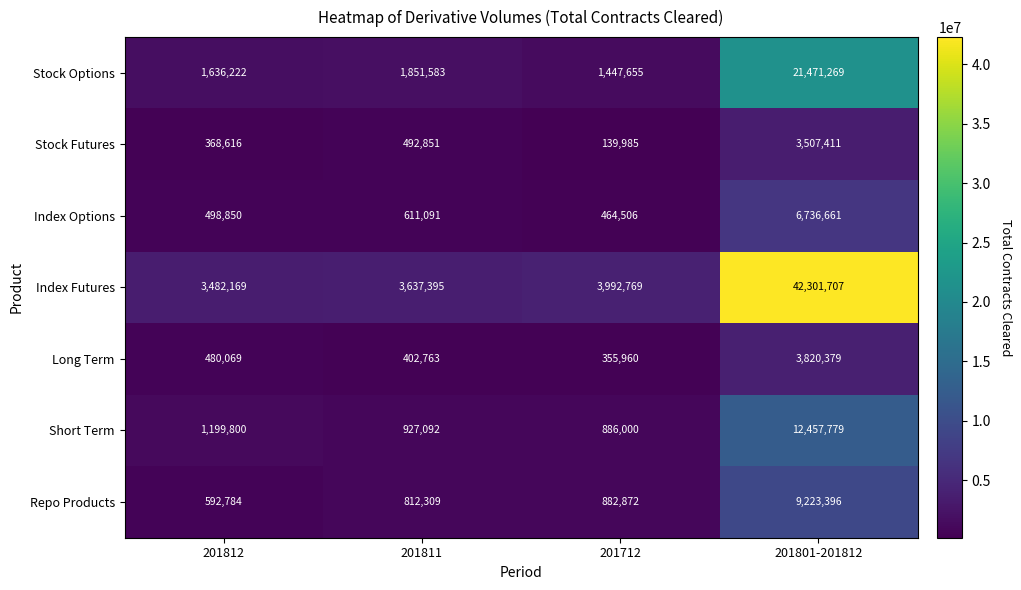

Is it true that Index Options equals 413945 at 201811?

False